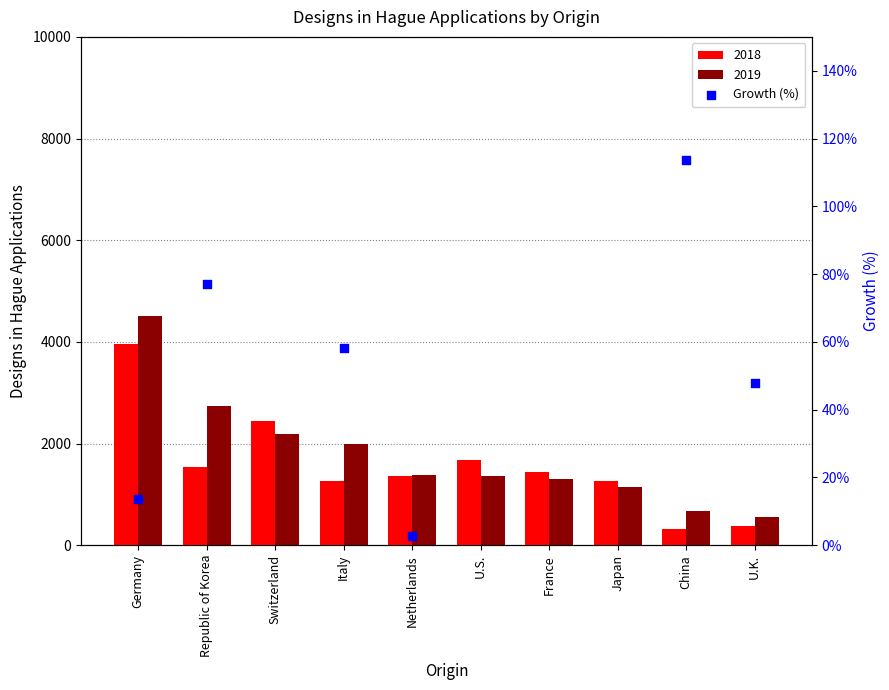

Between Netherlands and Switzerland, which is larger?

Netherlands